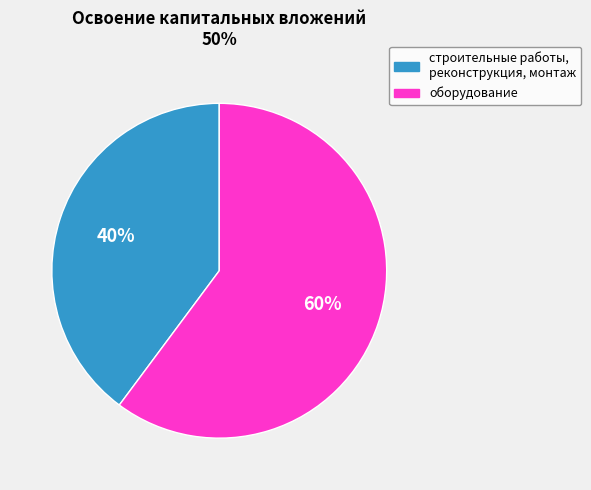

What percentage is the оборудование slice, to the nearest percent?

60%